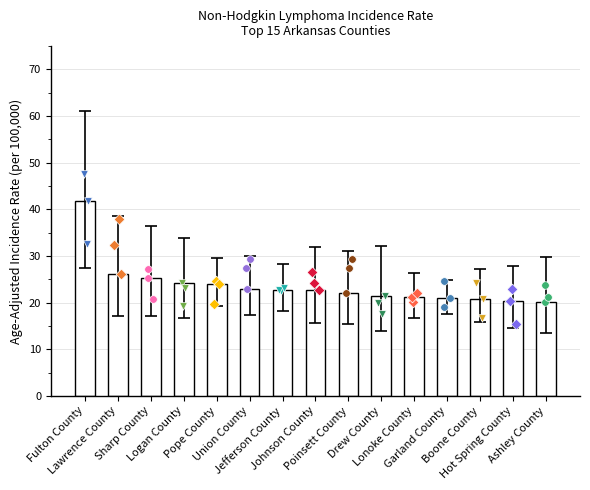

Which has a higher value, Union County or Jefferson County?

Union County